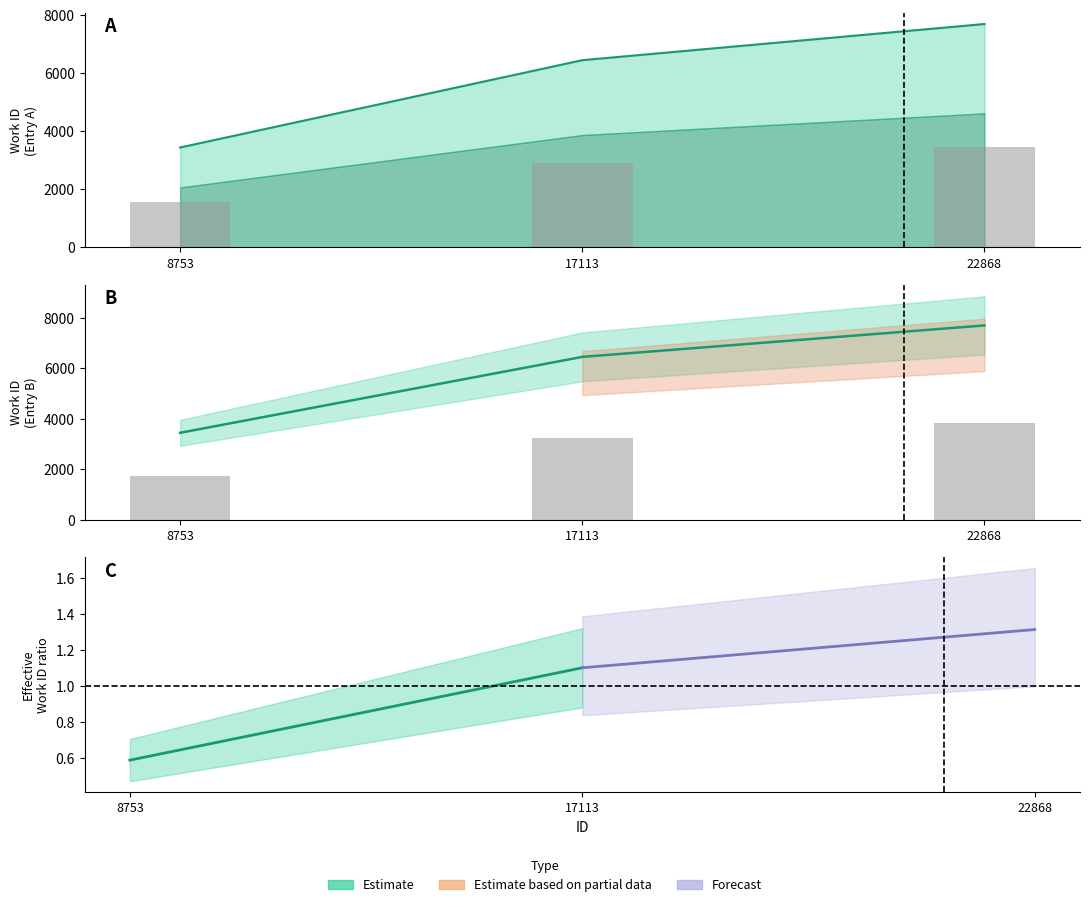

True or false: the data shows 6446 at 17113.

True